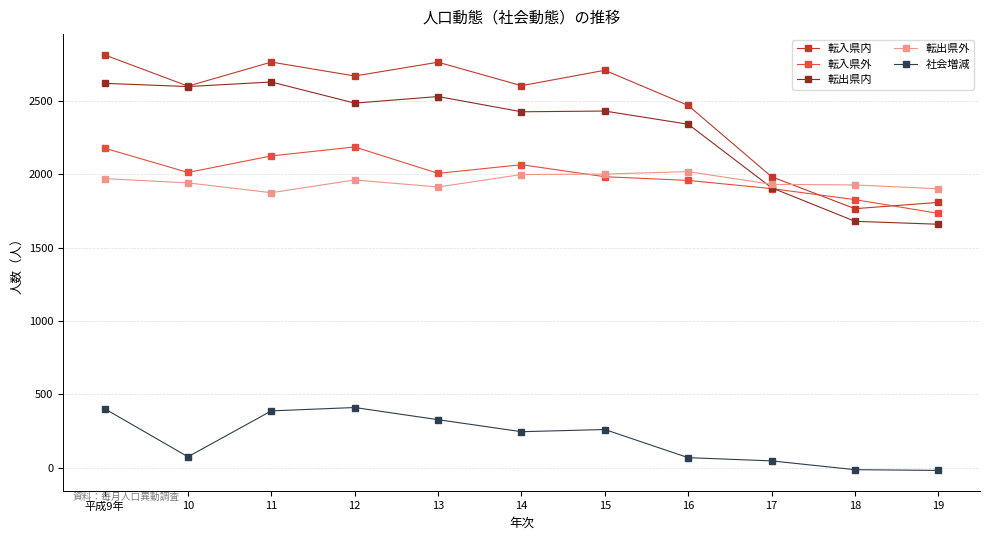

At how many categories does at least one series exceed 2176?

8